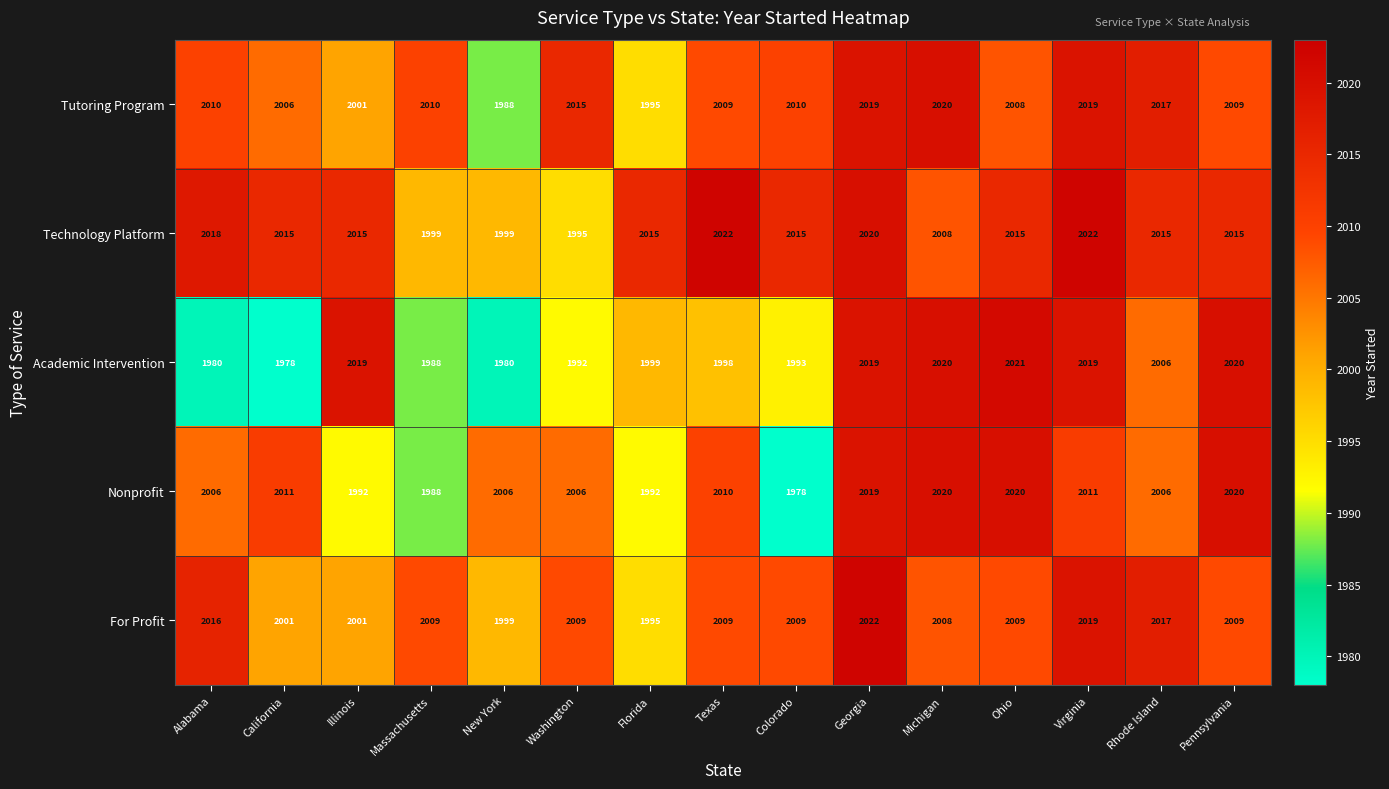

What is the sum of the Tutoring Program values at Illinois and Virginia?

4020